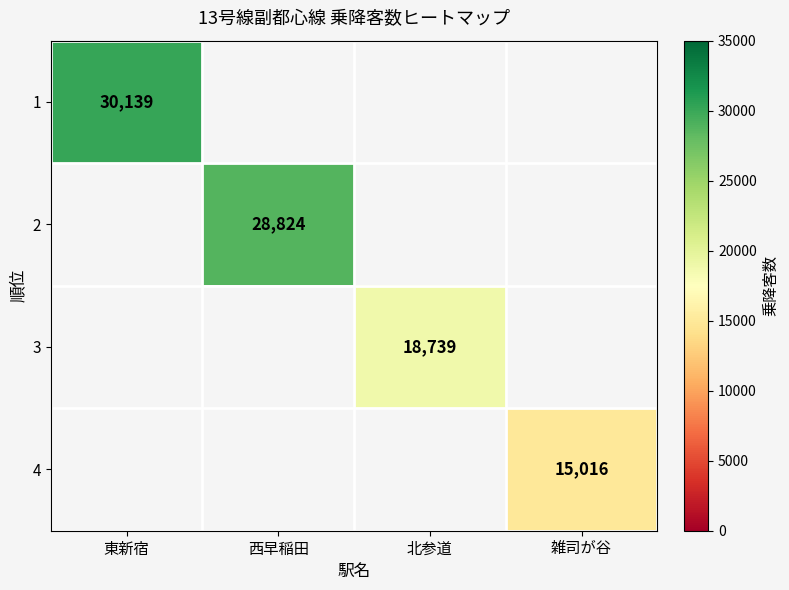

At which category does the chart reach its peak across all series?

東新宿